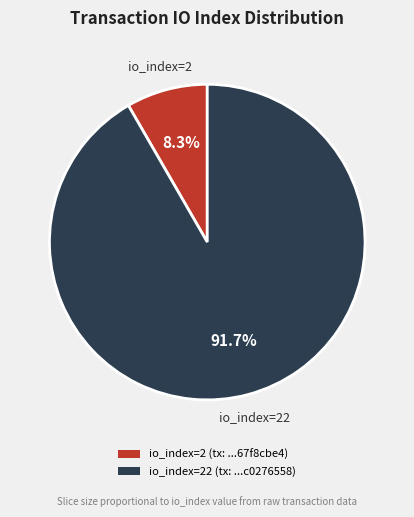

Which slice is the largest?

io_index=22